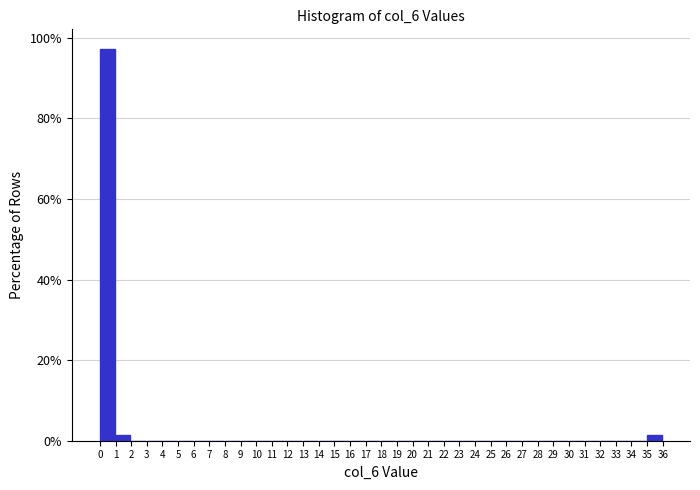

True or false: the data shows 0.0 at 21.

True